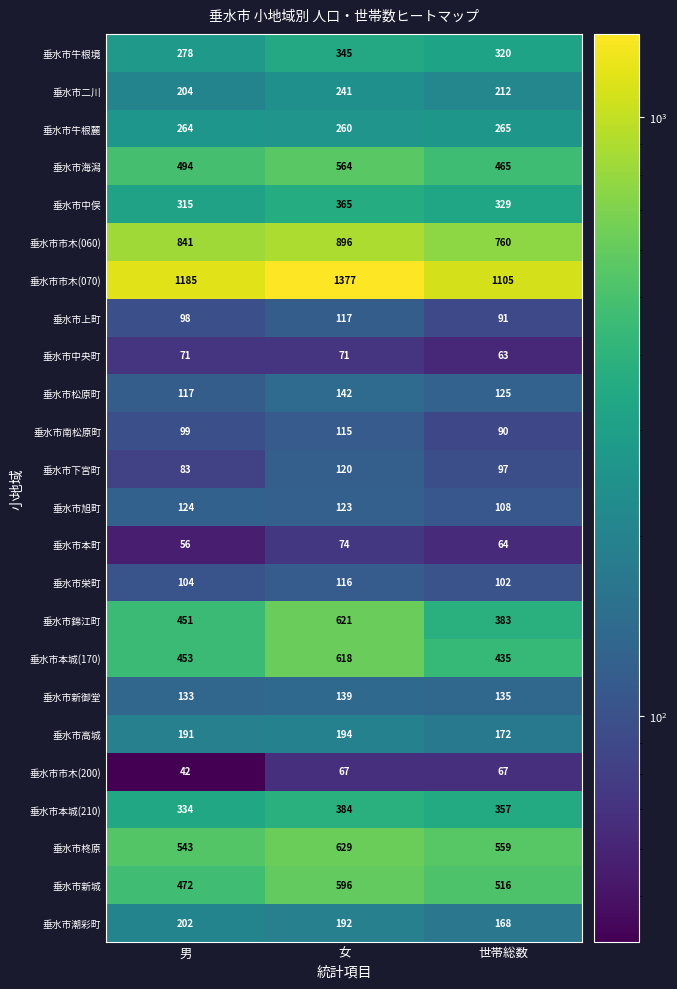

What is the sum of the 垂水市栄町 values at 世帯総数 and 男?

206